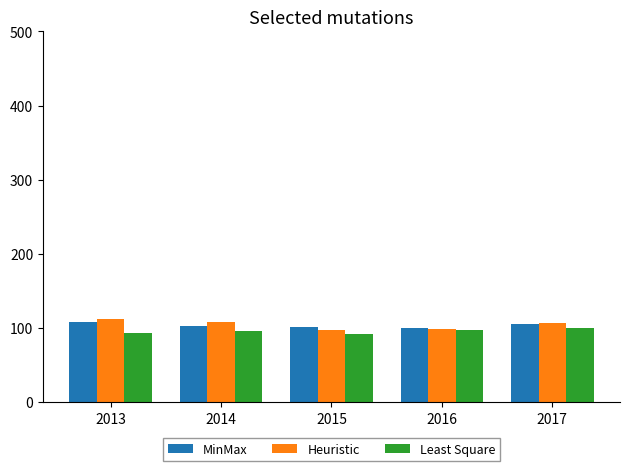

What is the sum of all Heuristic values?

521.7